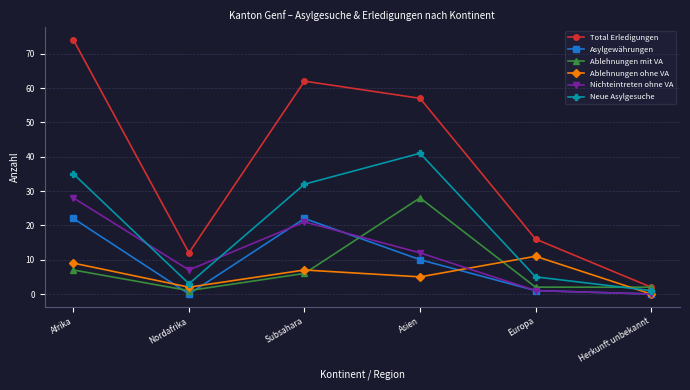

Which series has the largest range (max minus min)?

Total Erledigungen